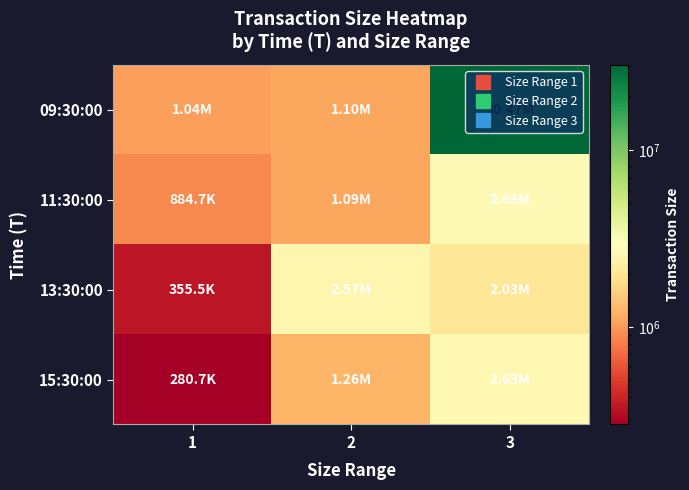

Which series has the largest range (max minus min)?

09:30:00